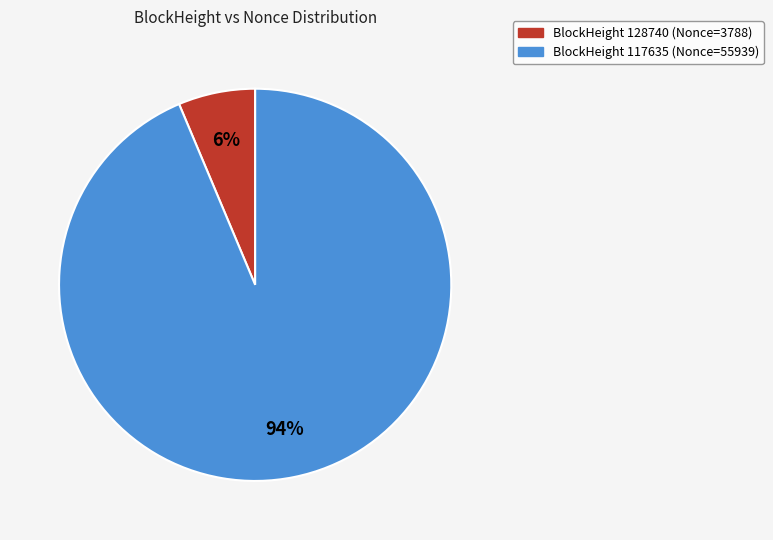

To the nearest percent, what is the average slice percentage?

50%